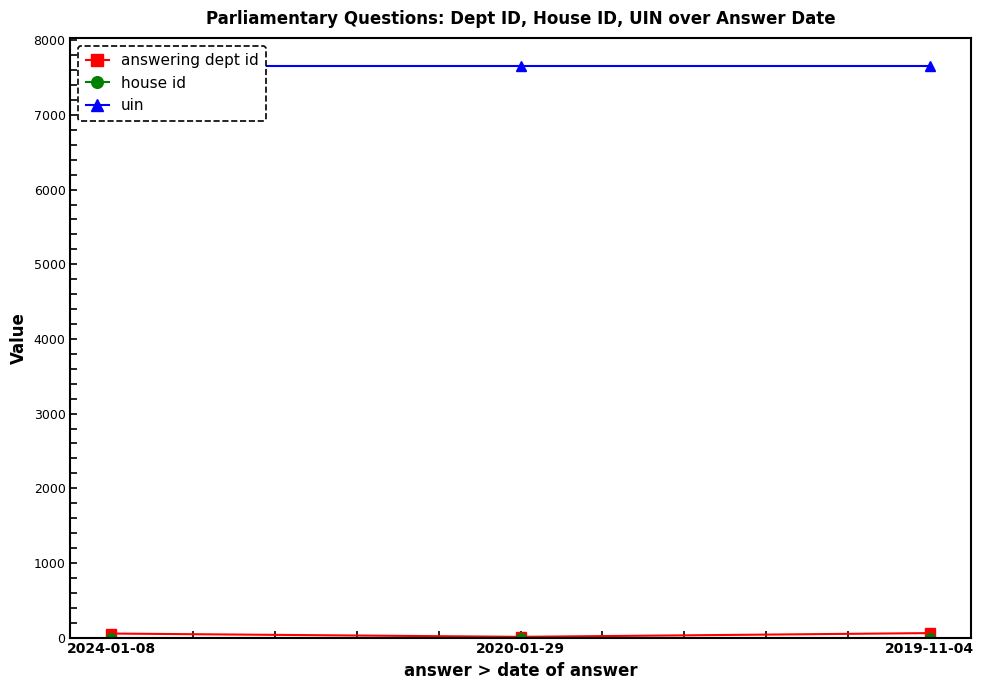

What is the value of the uin point at the 3rd from the left?

7649